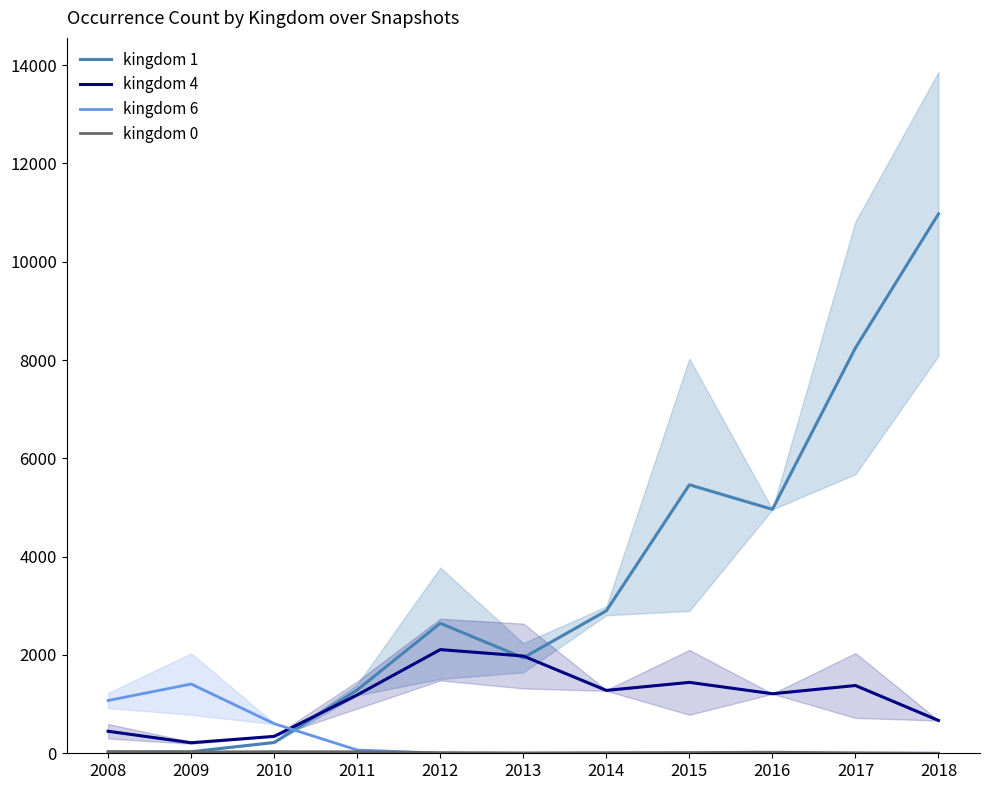

At 2010, list the series in order from smallest to largest.

kingdom 0, kingdom 1, kingdom 4, kingdom 6